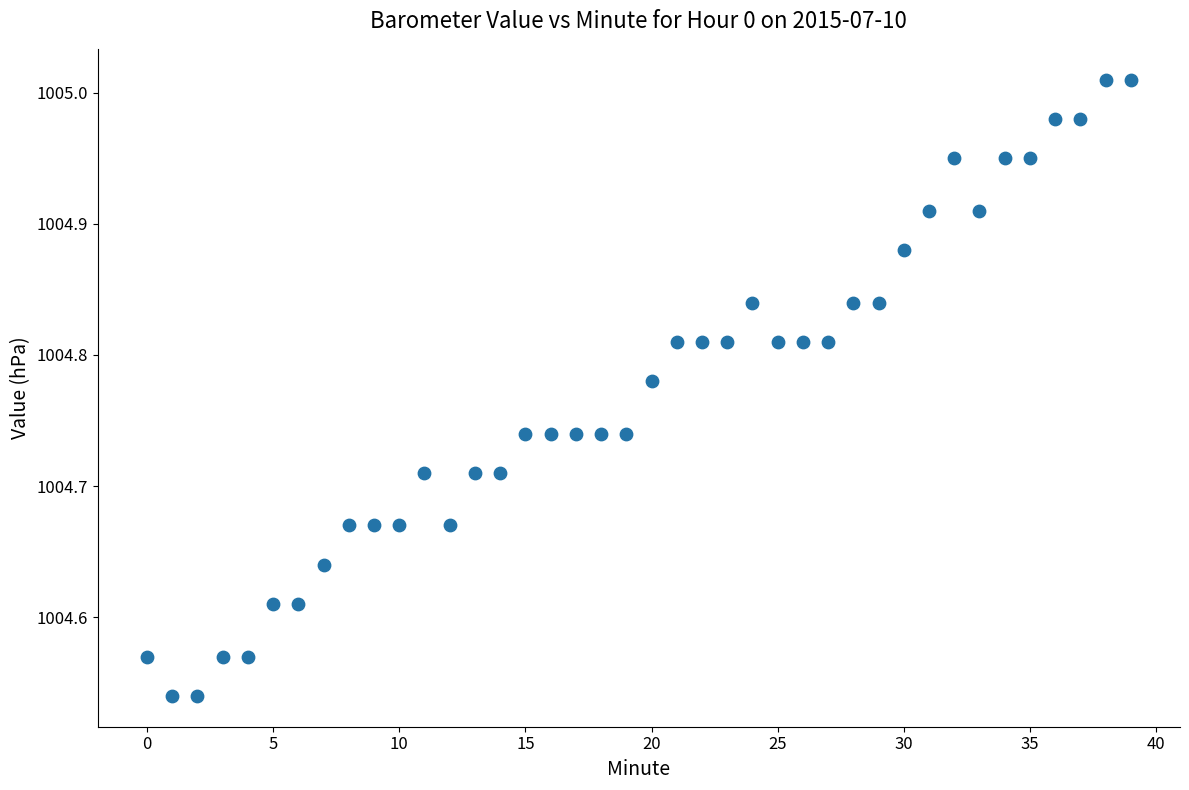

What is the range of Y values (max minus min)?

0.5